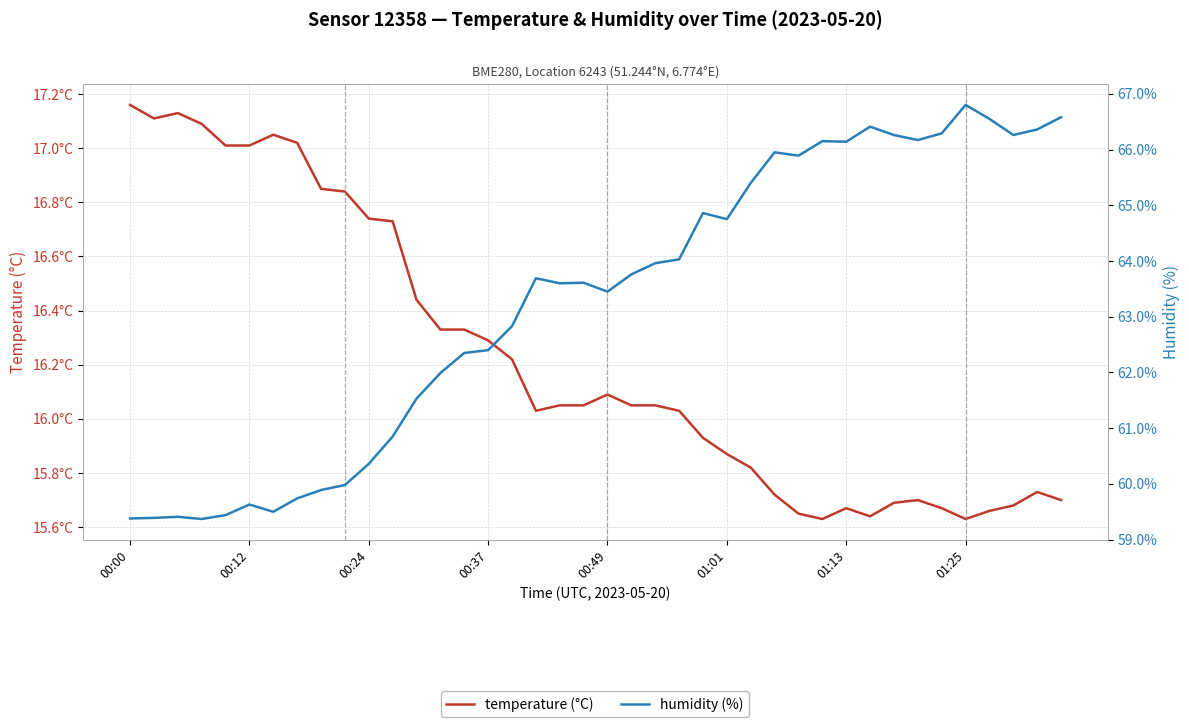

In temperature (°C), how many points are lower than both neighbors (excluding endpoints)?

5